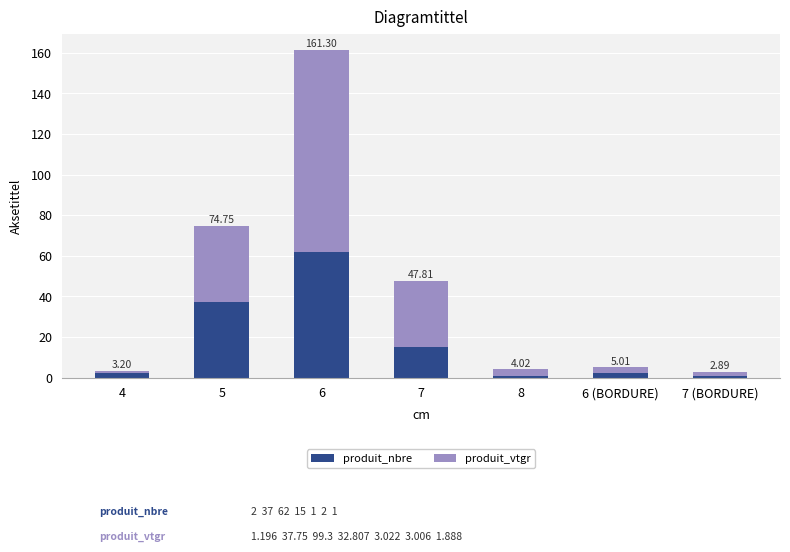

Rank the series by their maximum value, from highest to lowest.

produit_vtgr, produit_nbre